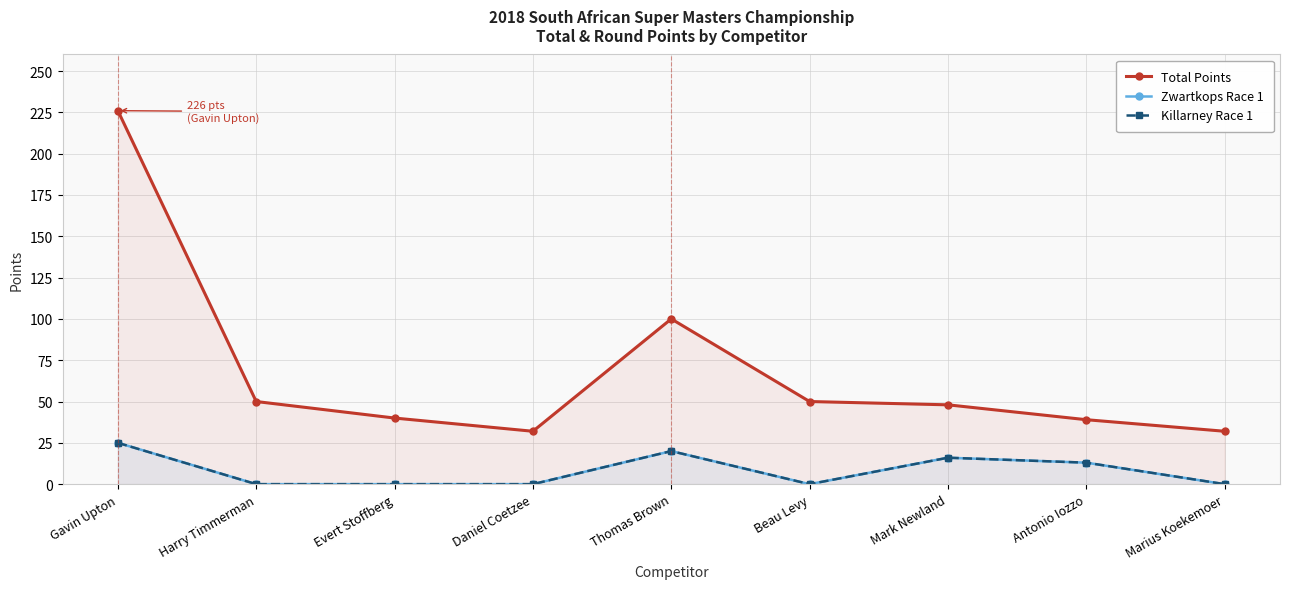

Where is the first local maximum for Total Points?

Thomas Brown